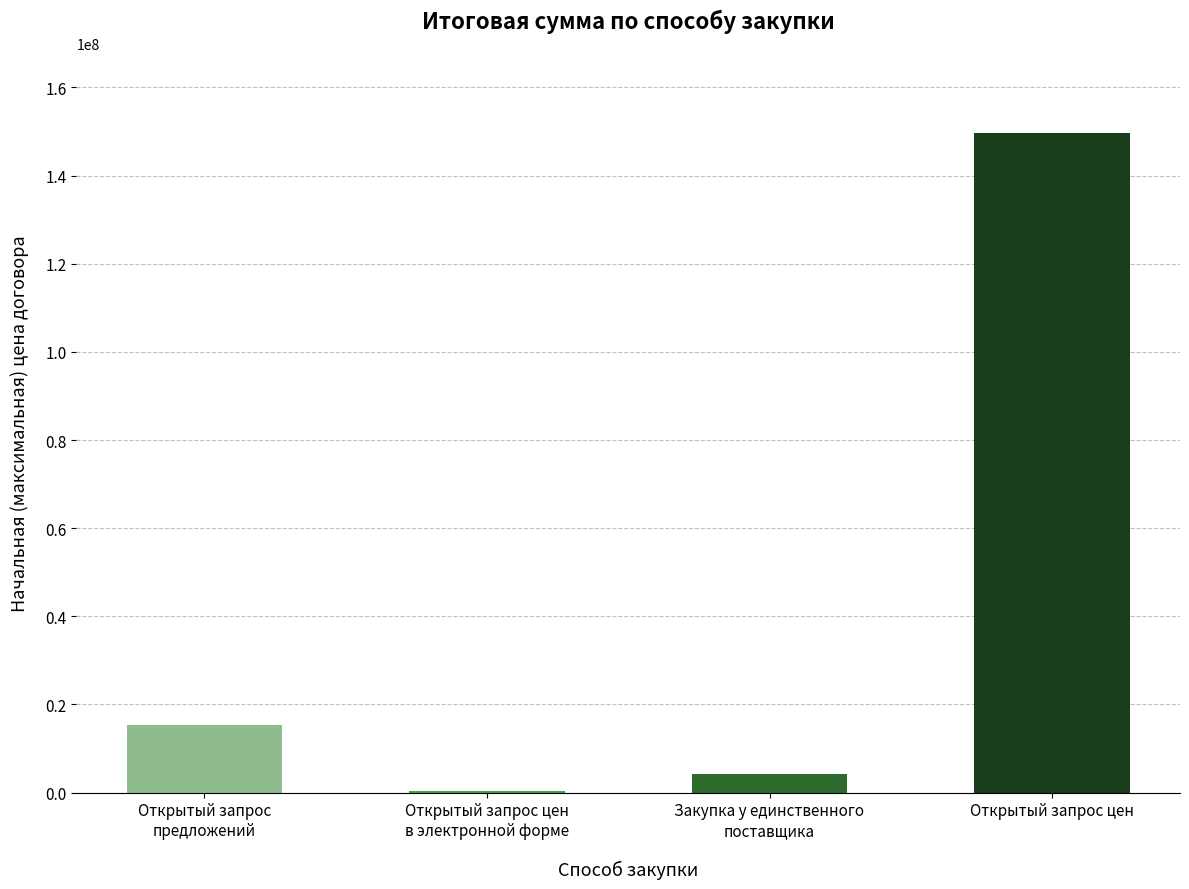

Count the number of values greater than 15266825.

2